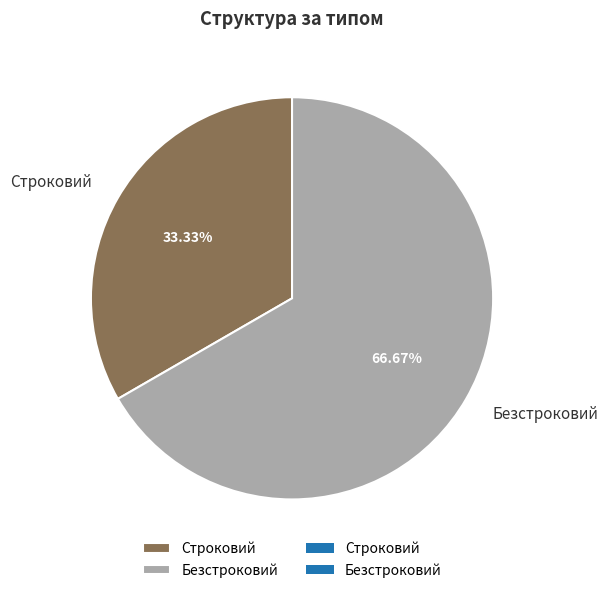

To the nearest percent, what is the combined percentage of Безстроковий and Строковий?

100%